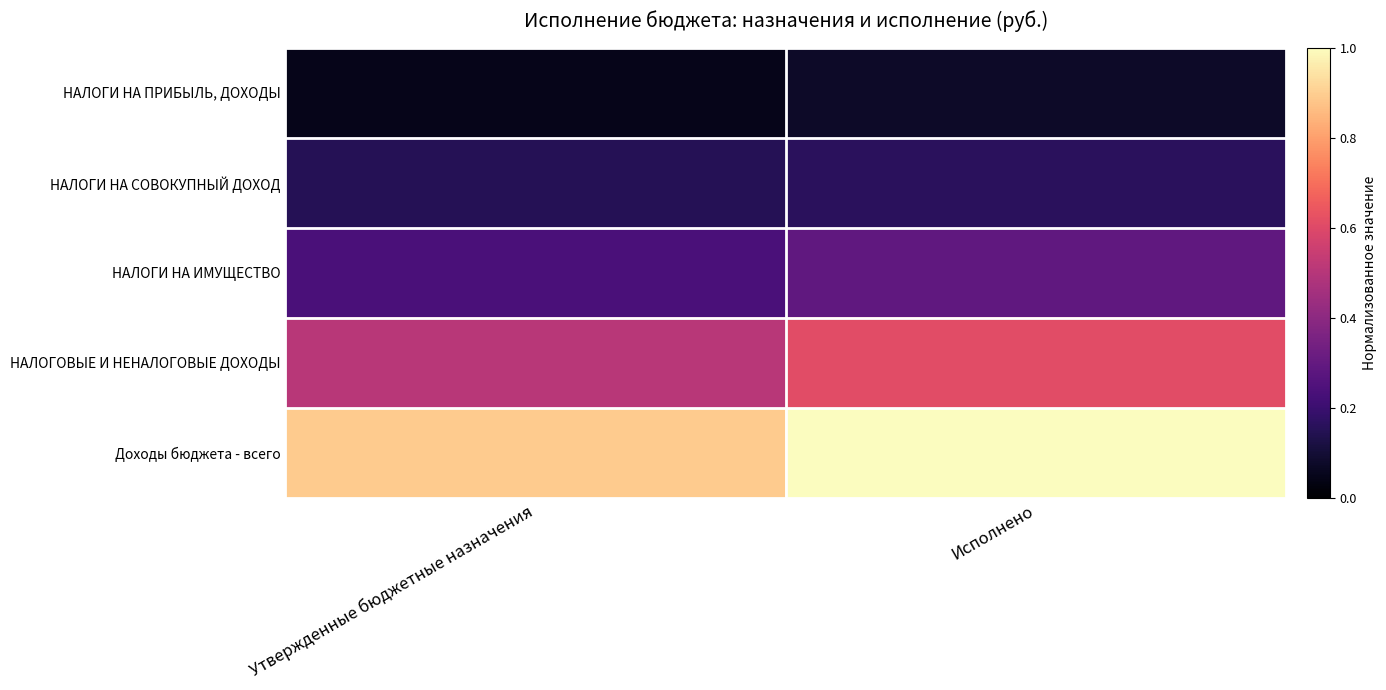

What is the difference between the highest and lowest values at Исполнено?

0.9